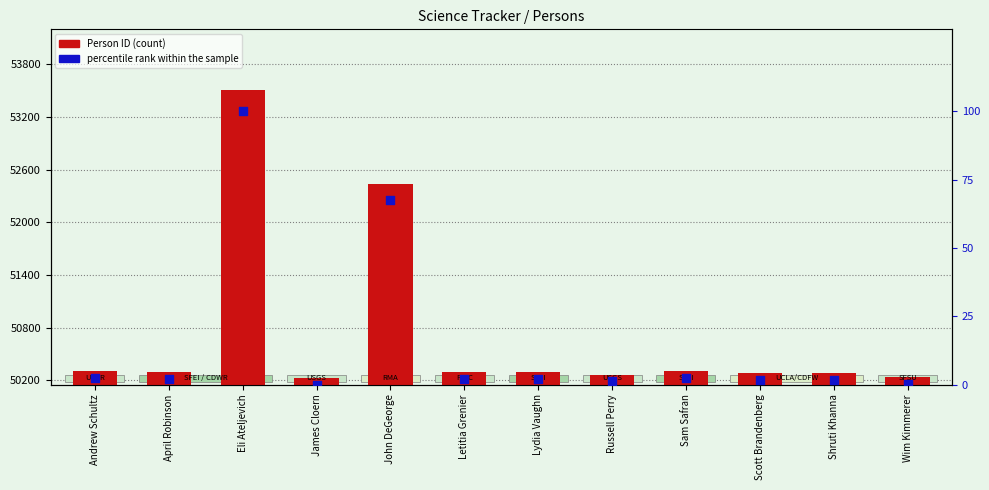

Which series has the largest total across all categories?

Person ID